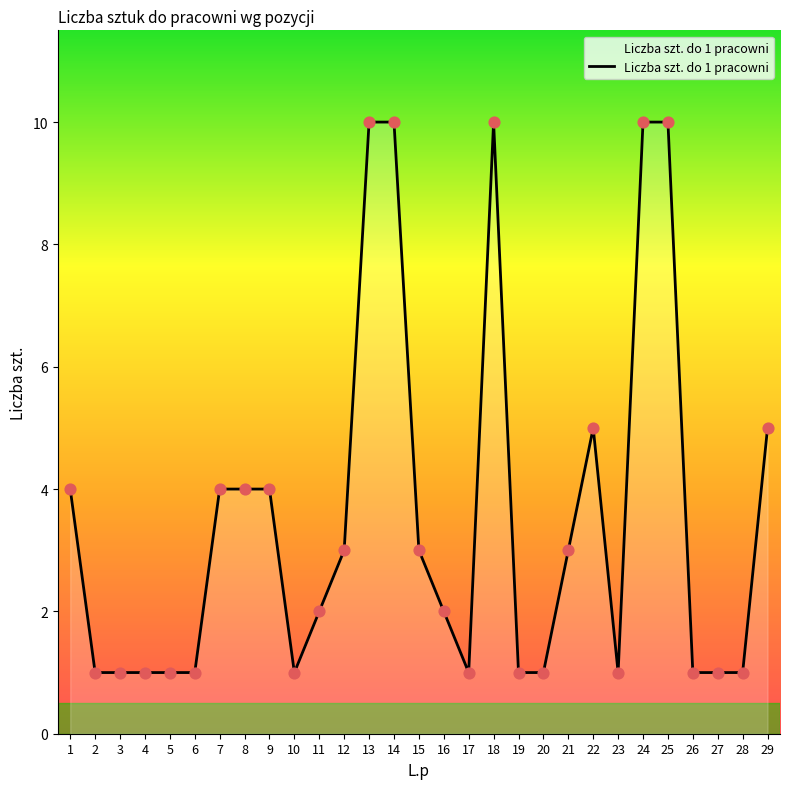

Between 2 and 25, which is larger?

25